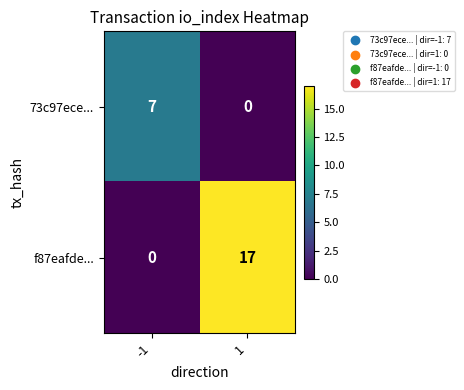

What is the difference between the maximum and minimum values in the f87eafde... series?

17